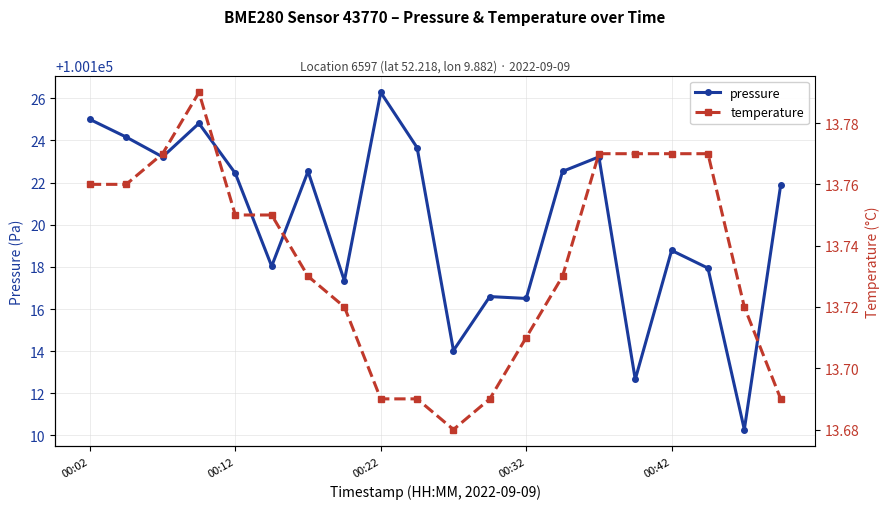

What is the lowest value of the pressure series?

100110.3